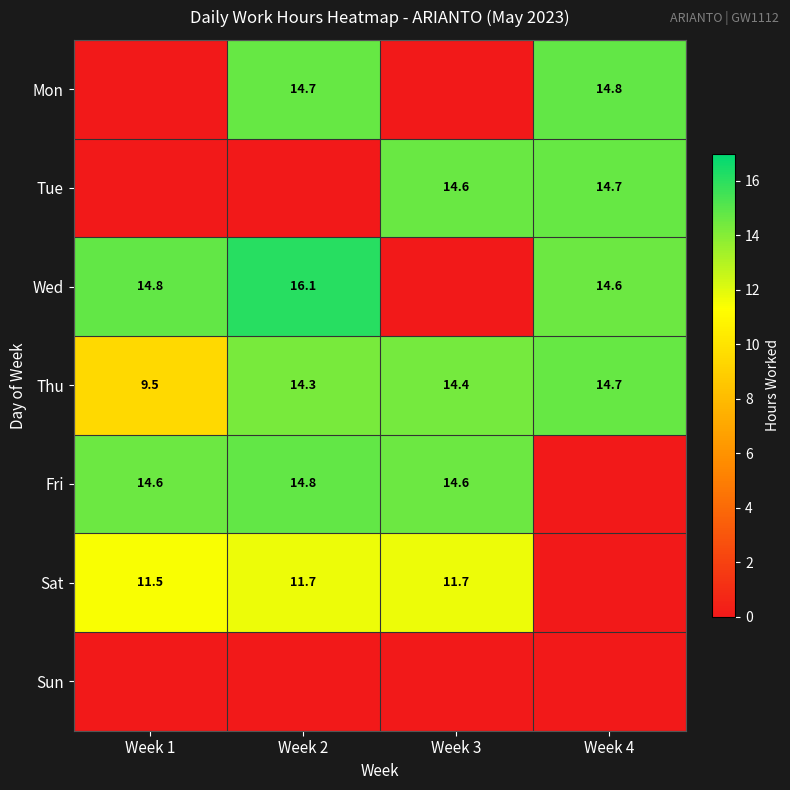

Is the value of Mon at Week 4 greater than the value of Fri at Week 3?

Yes